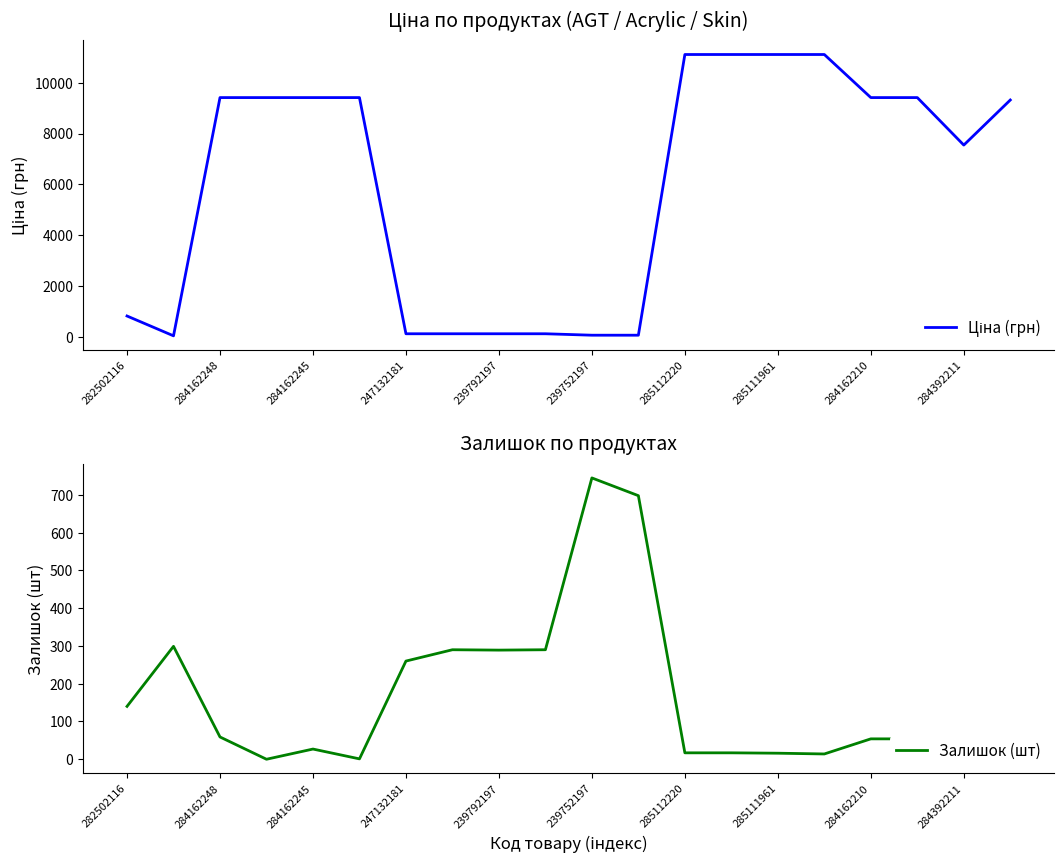

Which category has the highest value in the Залишок (шт) series?

239752197